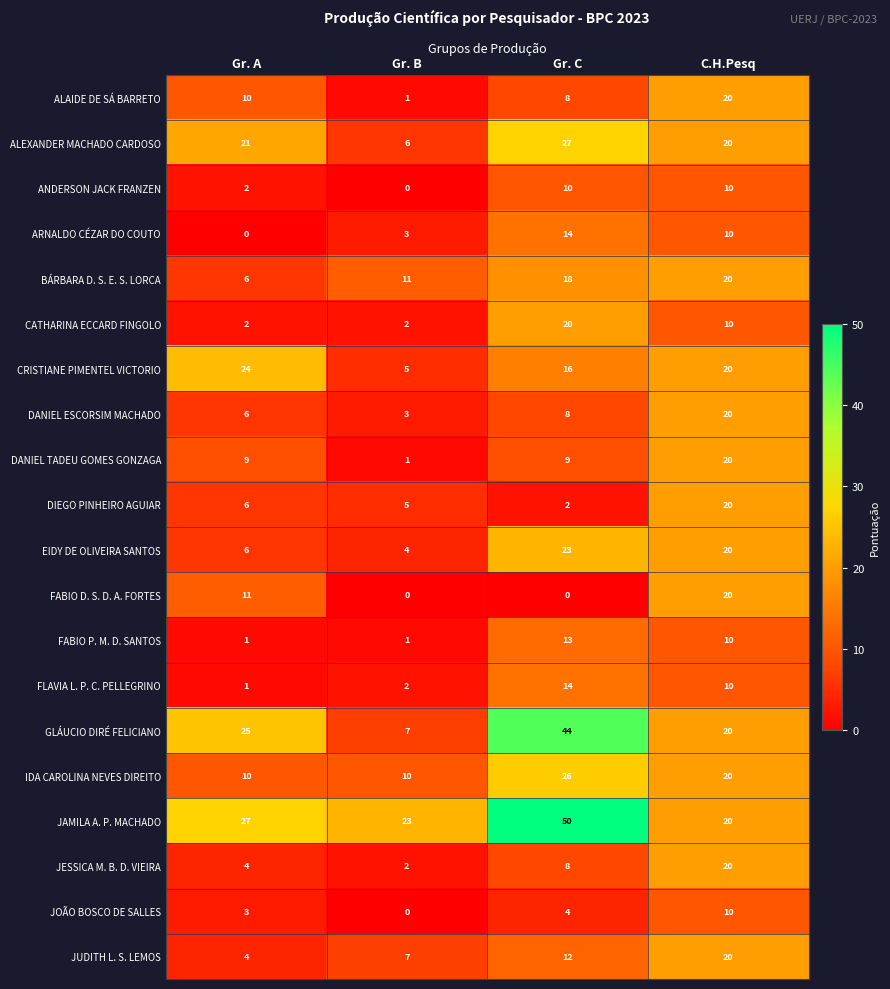

At which label does DIEGO PINHEIRO AGUIAR reach its peak?

C.H.Pesq